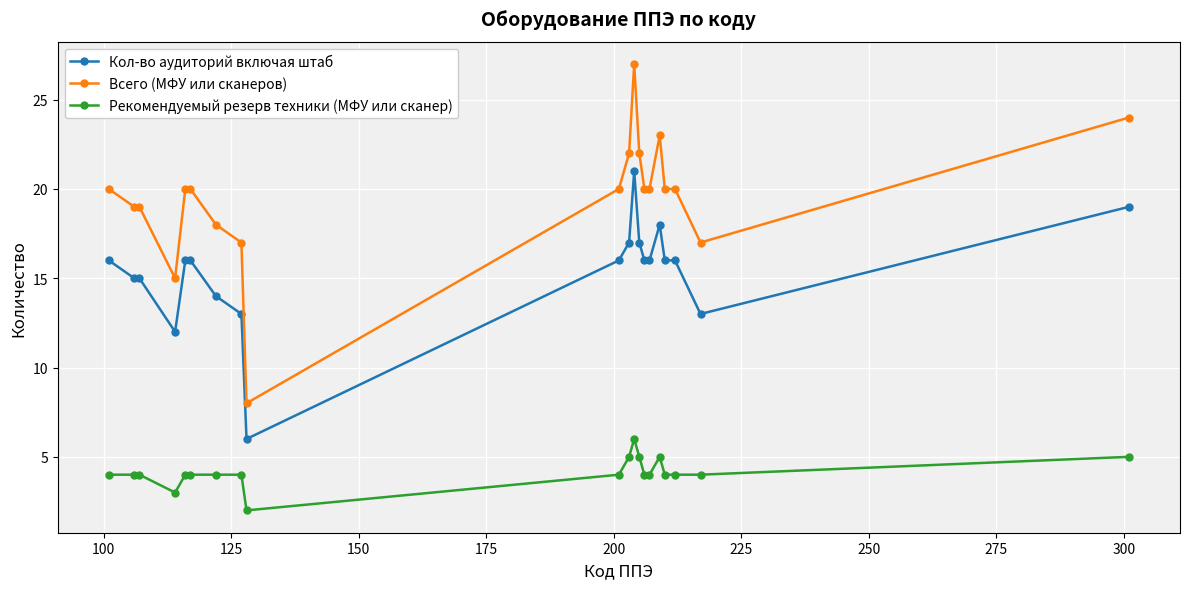

List the series in order of their peak value, highest first.

Всего (МФУ или сканеров), Кол-во аудиторий включая штаб, Рекомендуемый резерв техники (МФУ или сканер)